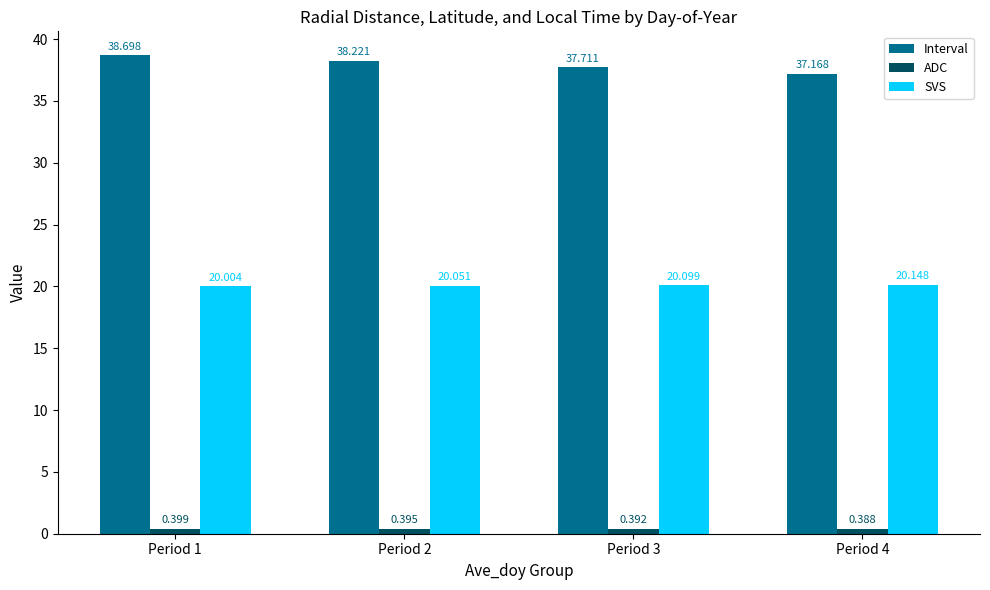

Which series has the widest spread of values?

Interval